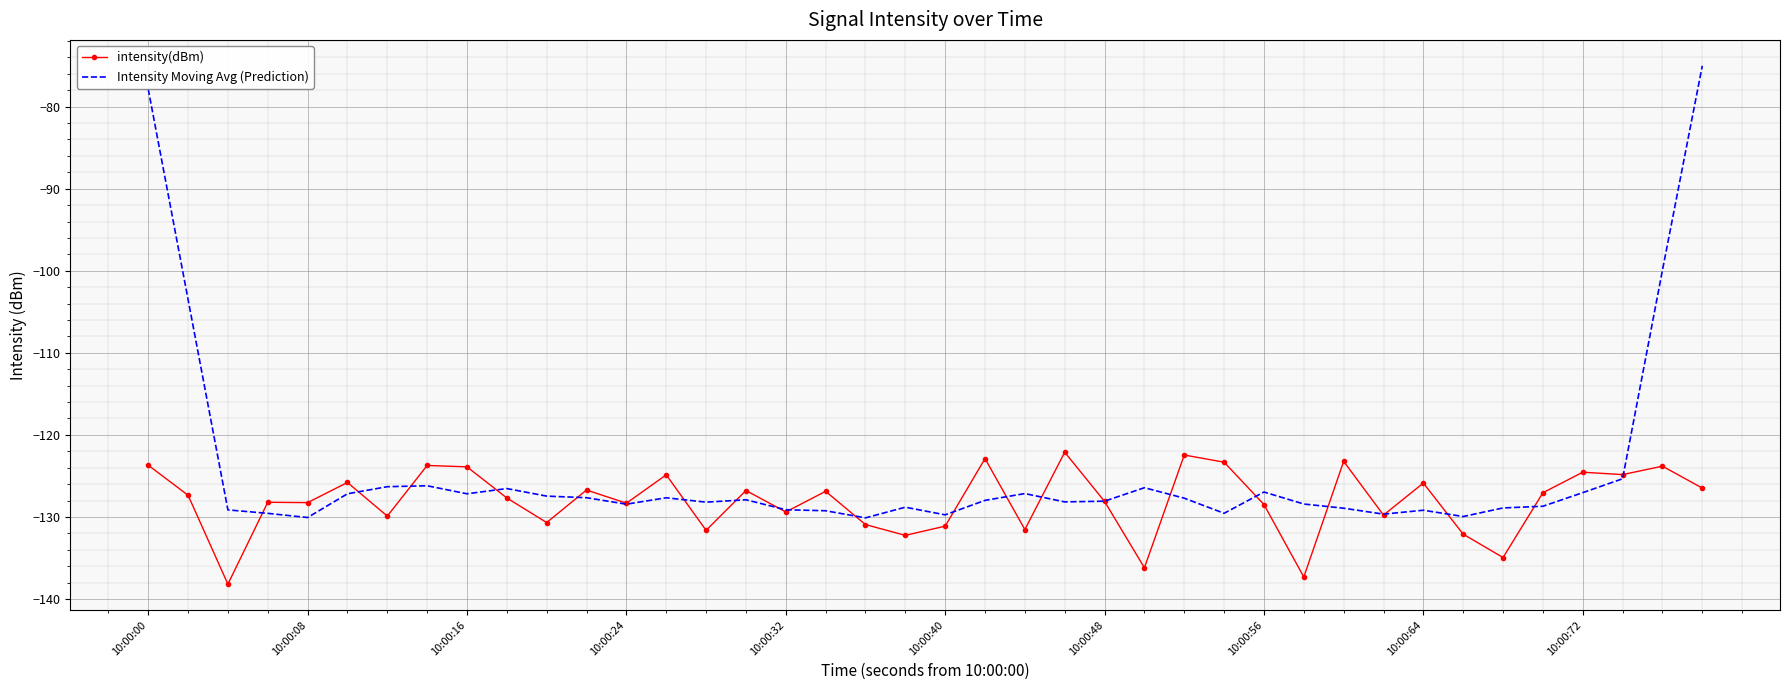

Rank the series by their maximum value, from highest to lowest.

Intensity Moving Avg (Prediction), intensity(dBm)